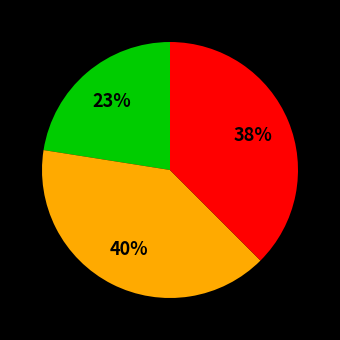

To the nearest percent, what is the average slice percentage?

33%